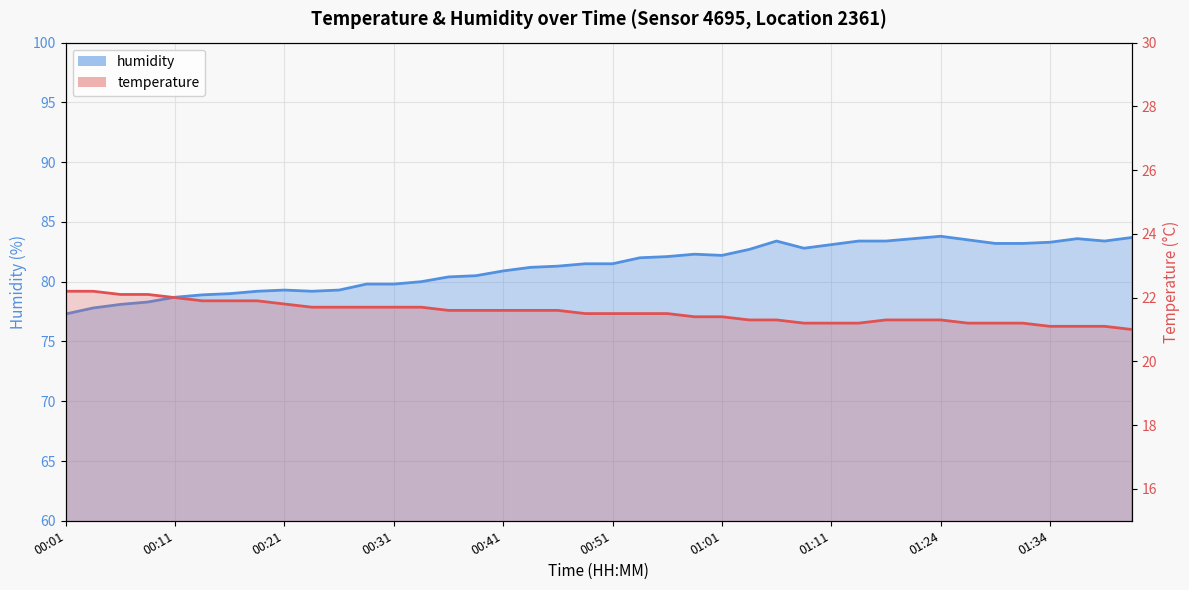

Which category has the lowest value in the humidity series?

00:01